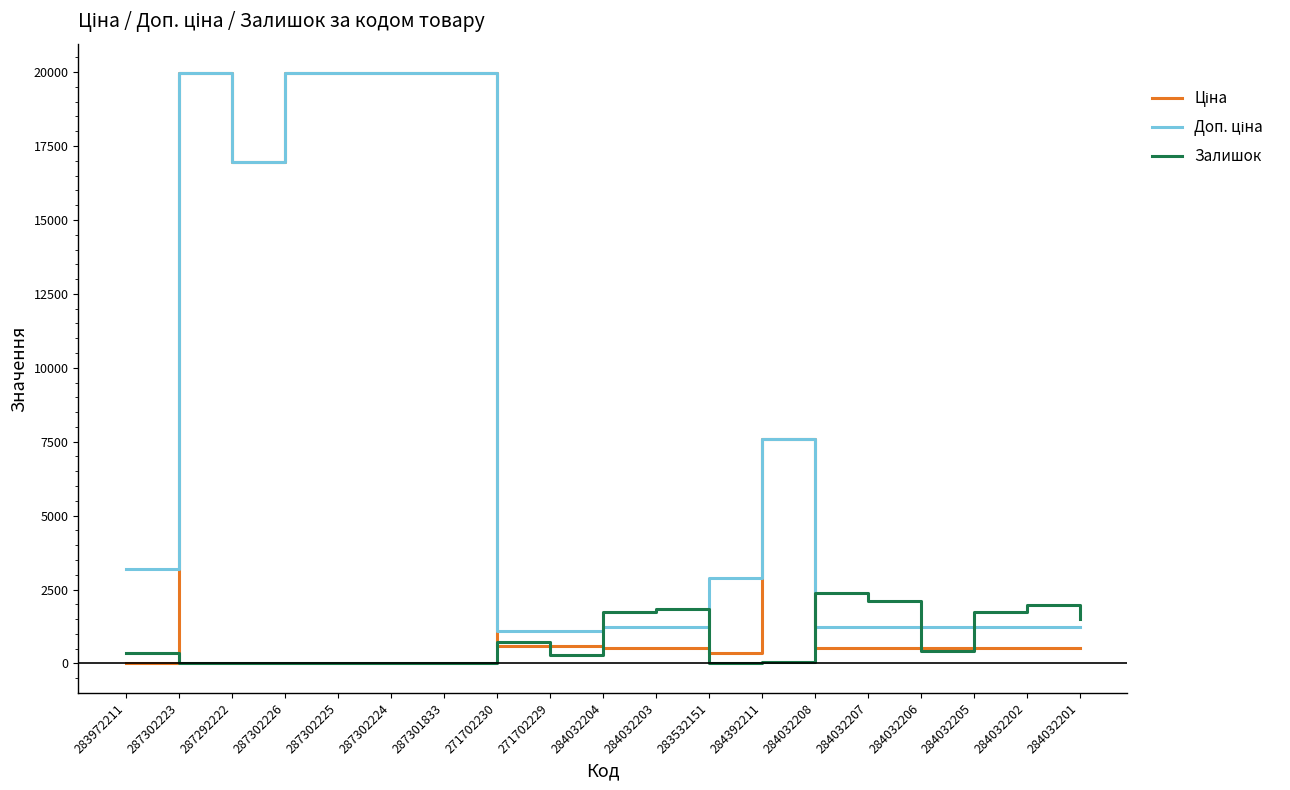

What is the maximum value shown in the chart?

19964.2